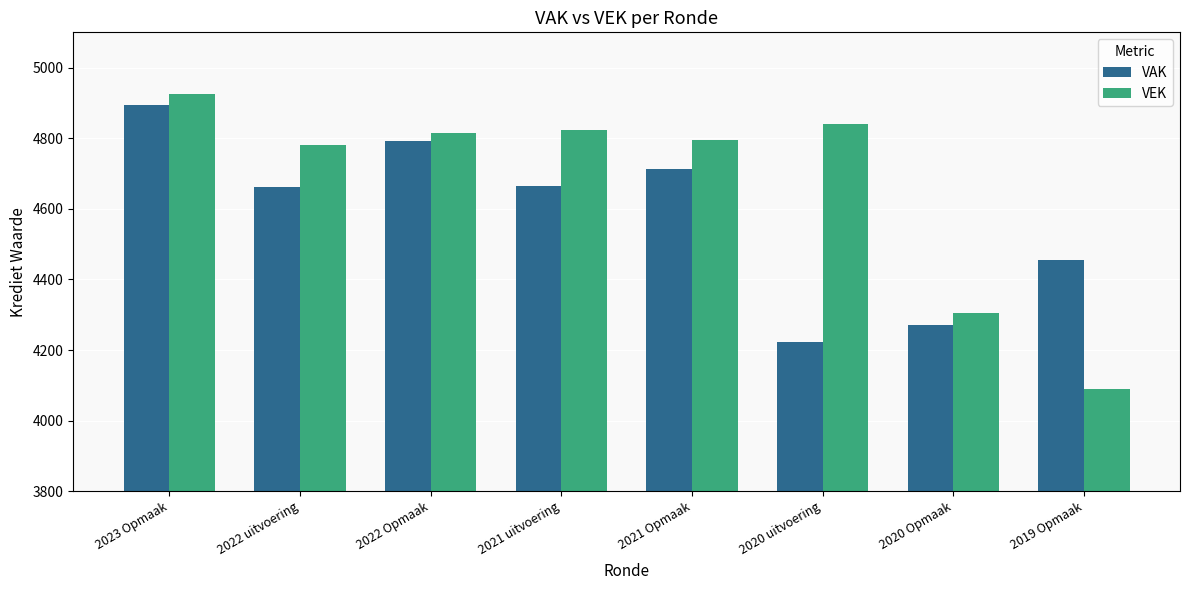

At which category does the chart reach its minimum across all series?

2019 Opmaak